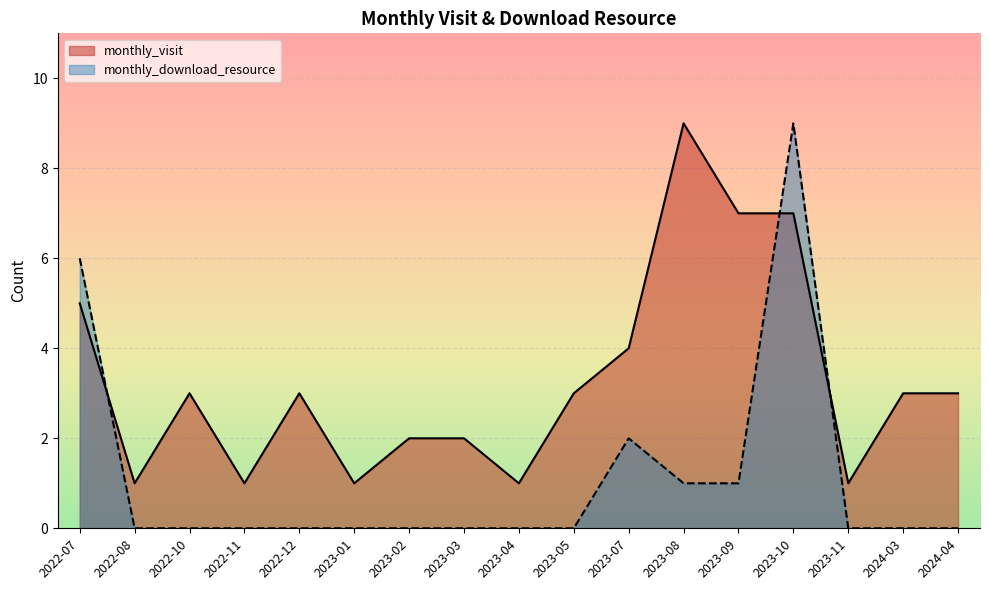

What is the difference between the maximum and minimum values in the monthly_download_resource series?

9